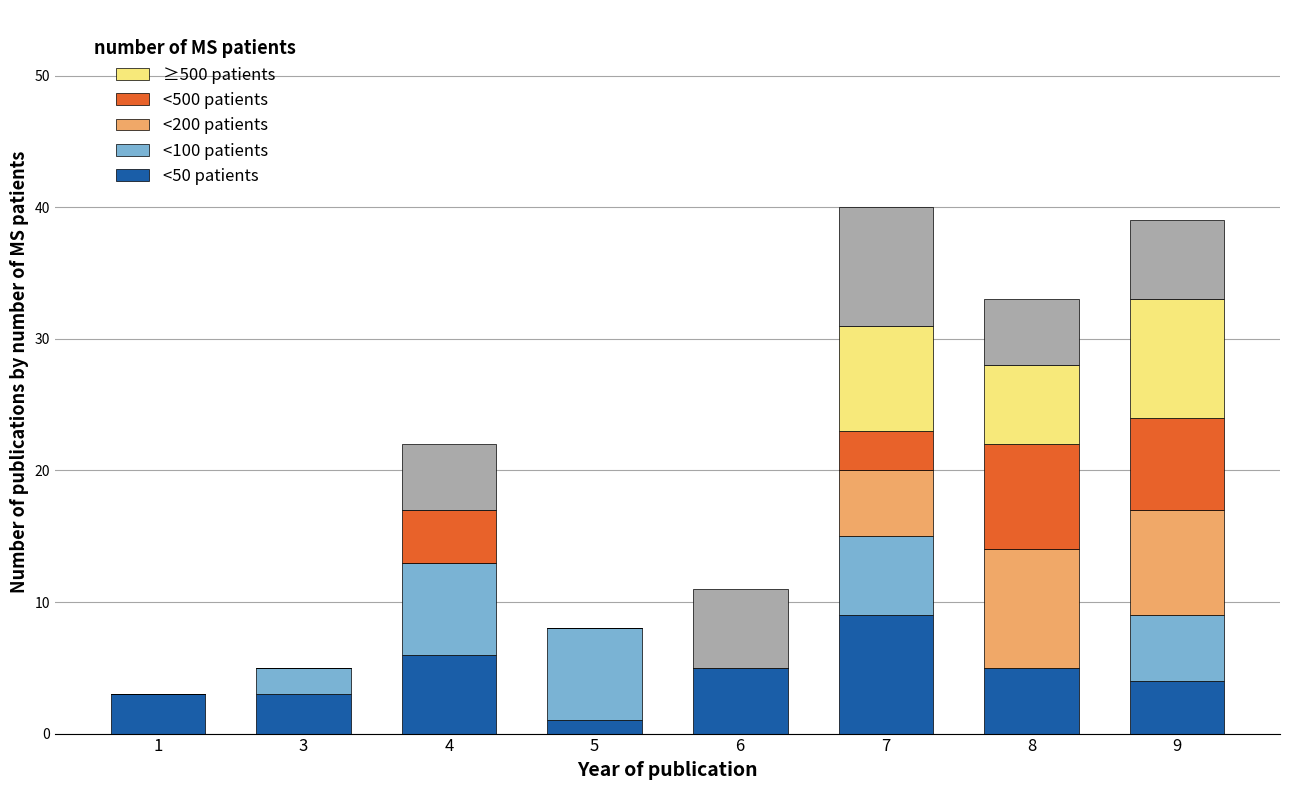

How many distinct data groups are displayed?

6